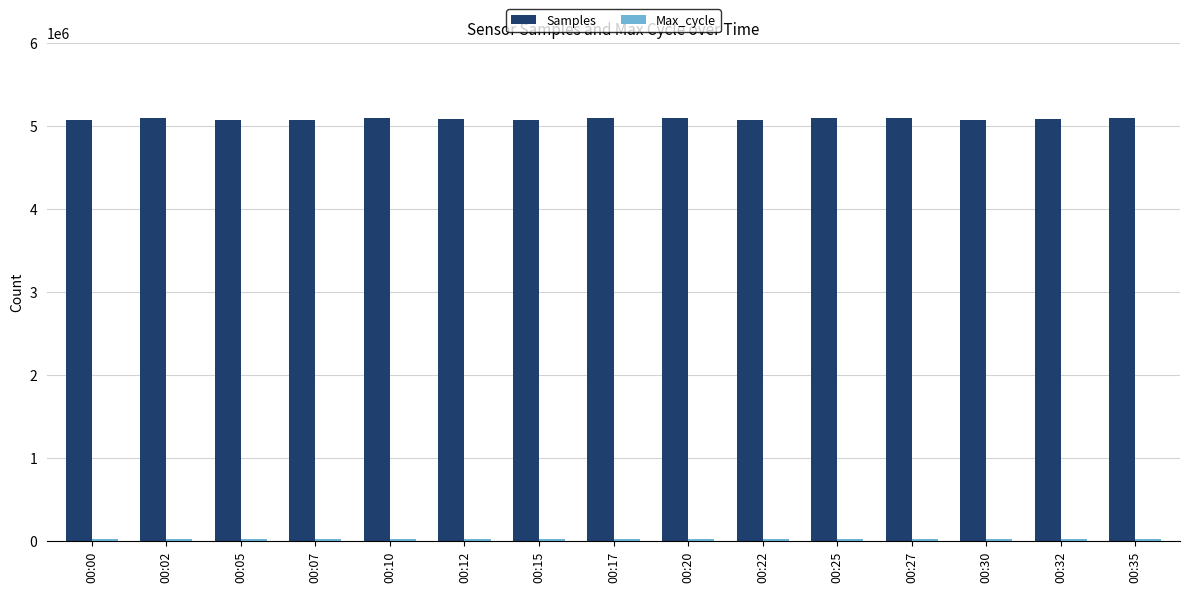

What is the spread (max minus min) of values at 00:07?

5053484